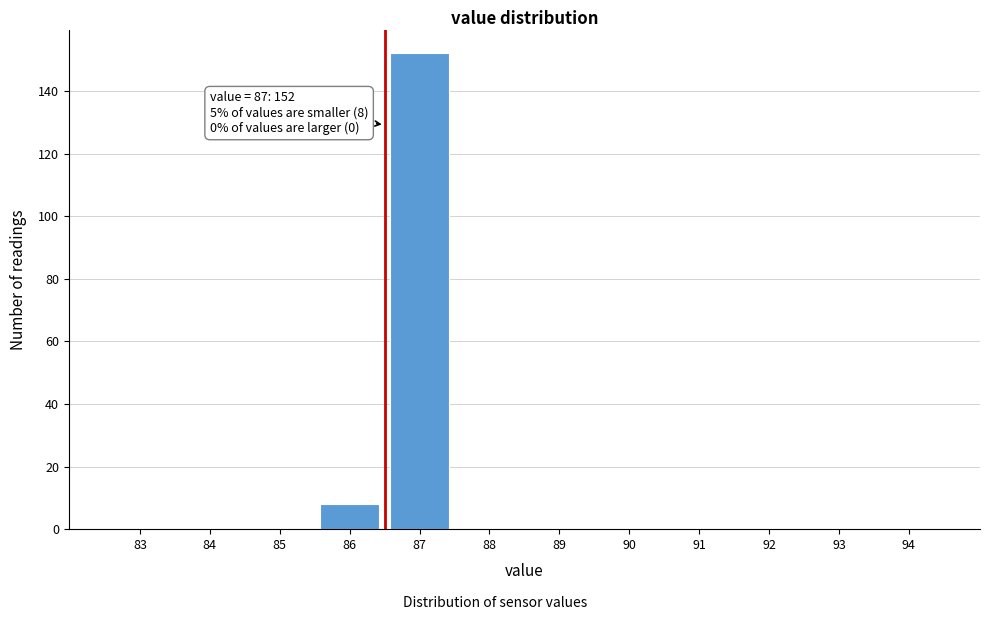

Reading left to right, what are all the values shown in this chart?

83=0	84=0	85=0	86=8	87=152	88=0	89=0	90=0	91=0	92=0	93=0	94=0